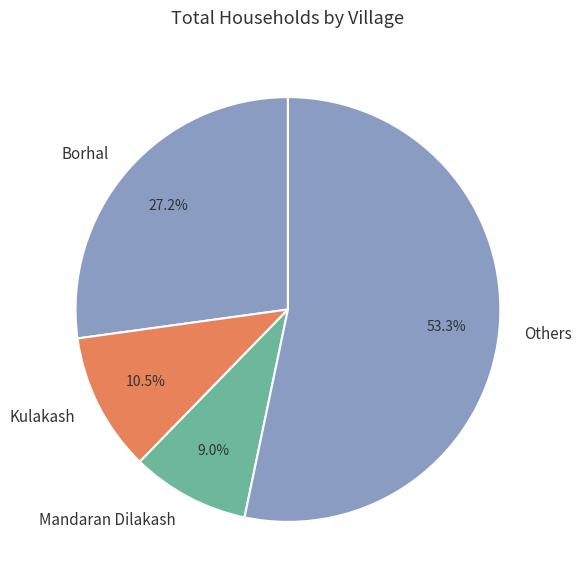

To the nearest percent, what is the average slice percentage?

25%